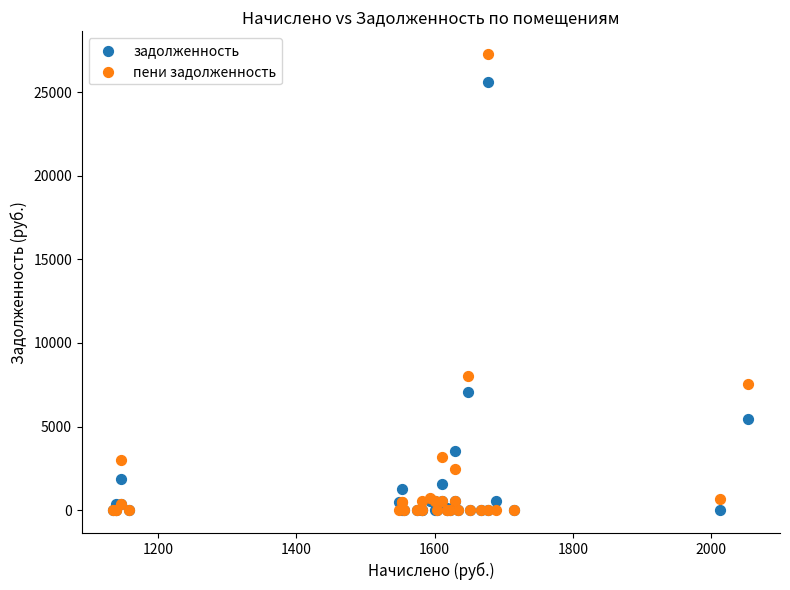

Across all series, what Y value is closest to 13635?

8020.1